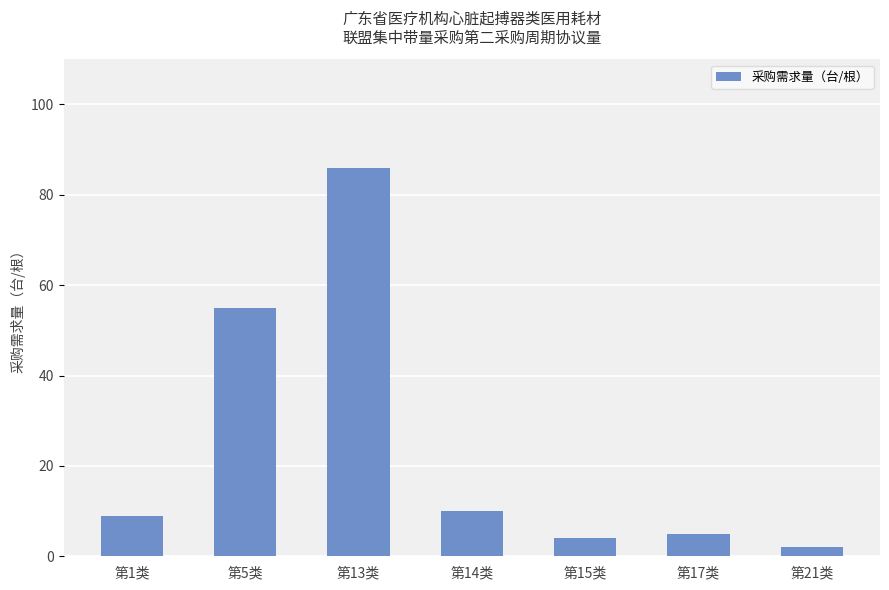

List the labels in order of value, smallest first.

第21类, 第15类, 第17类, 第1类, 第14类, 第5类, 第13类